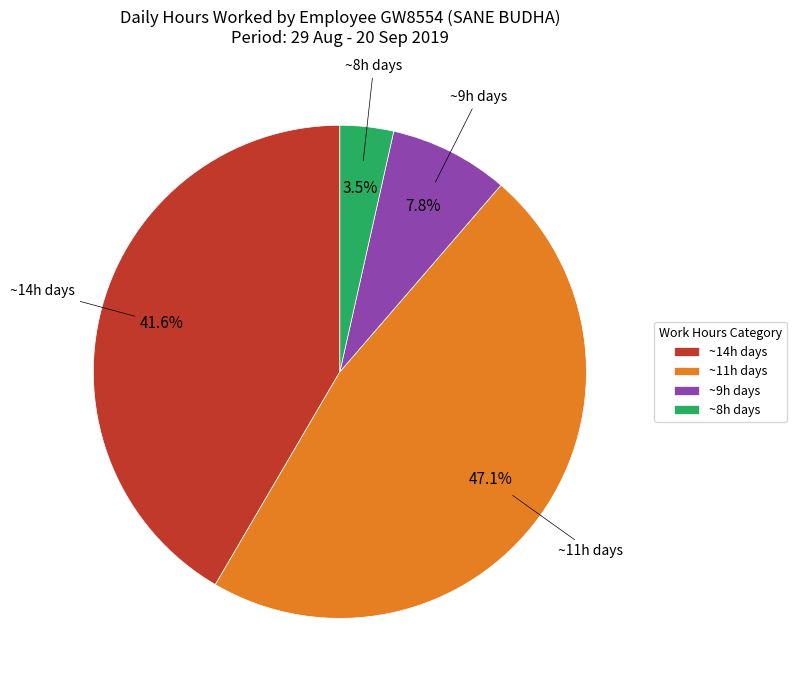

Does ~11h days account for over 50% of the chart?

No